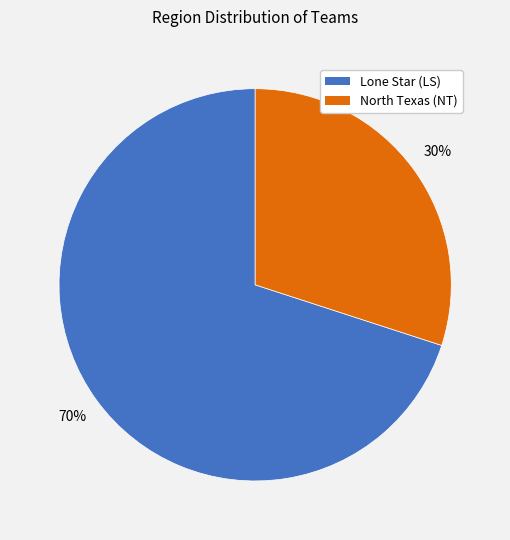

Rank the categories by value from highest to lowest.

Lone Star (LS), North Texas (NT)